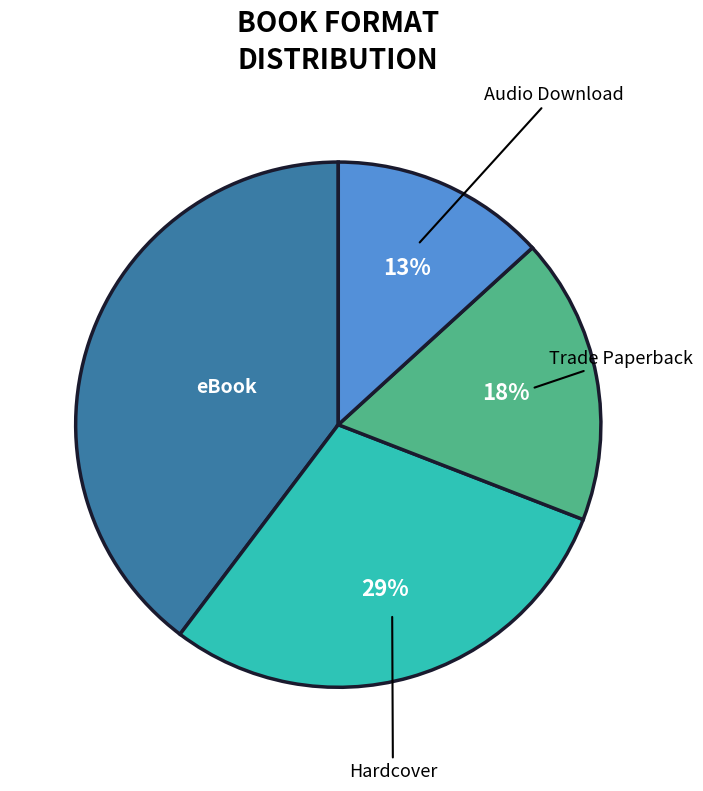

Does any single category account for the majority?

No